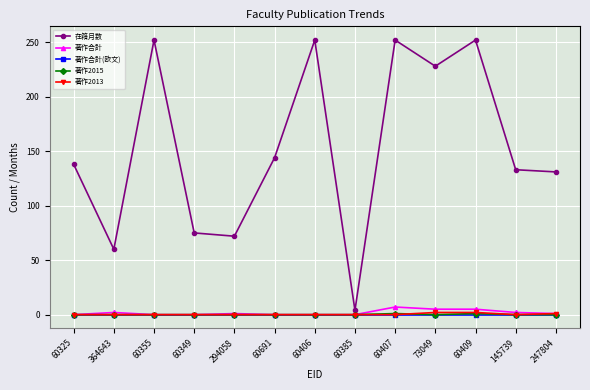

How many distinct data groups are displayed?

5